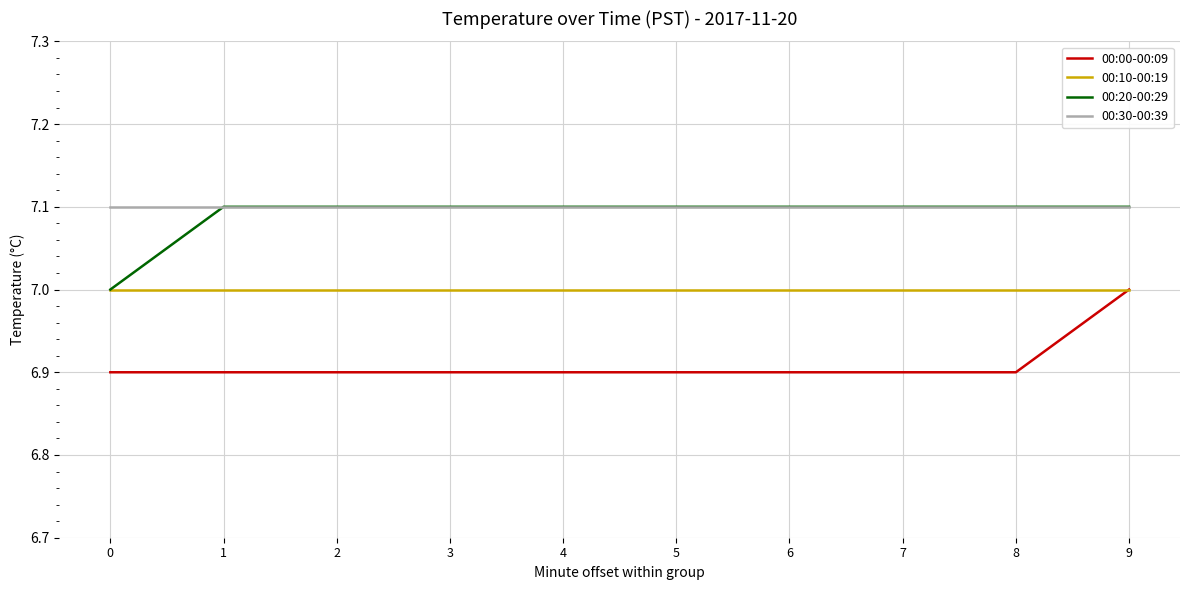

True or false: 00:00-00:09 and 00:30-00:39 cross at least once.

False